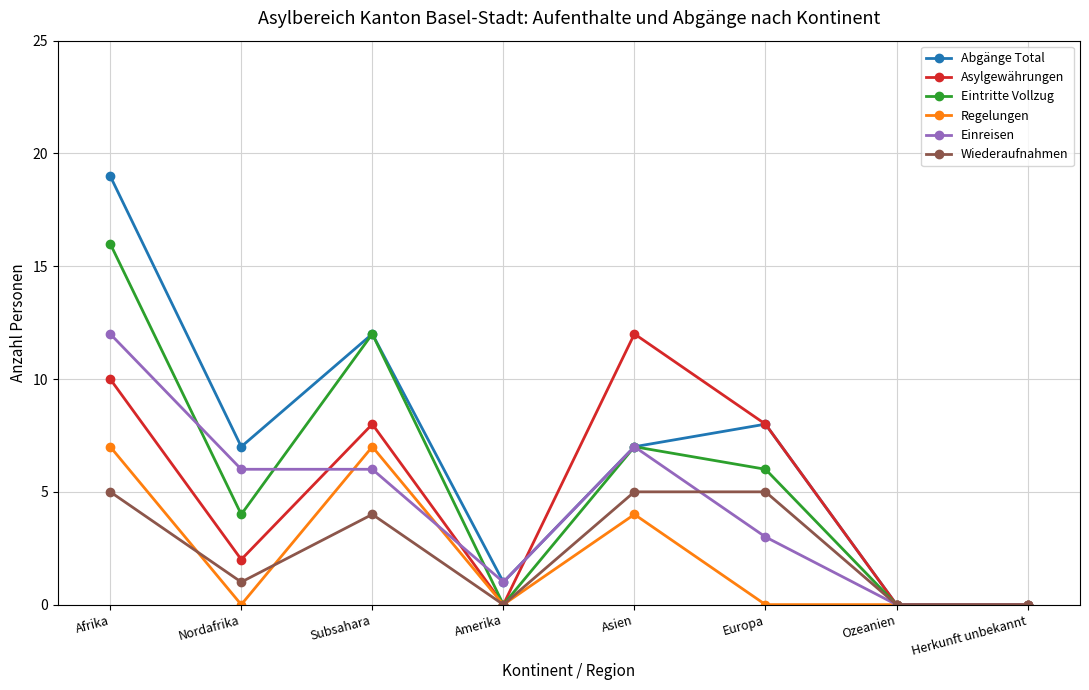

Reading right to left, extract all data points from this chart.

Abgänge Total: 0	0	8	7	1	12	7	19
Asylgewährungen: 0	0	8	12	0	8	2	10
Eintritte Vollzug: 0	0	6	7	0	12	4	16
Regelungen: 0	0	0	4	0	7	0	7
Einreisen: 0	0	3	7	1	6	6	12
Wiederaufnahmen: 0	0	5	5	0	4	1	5